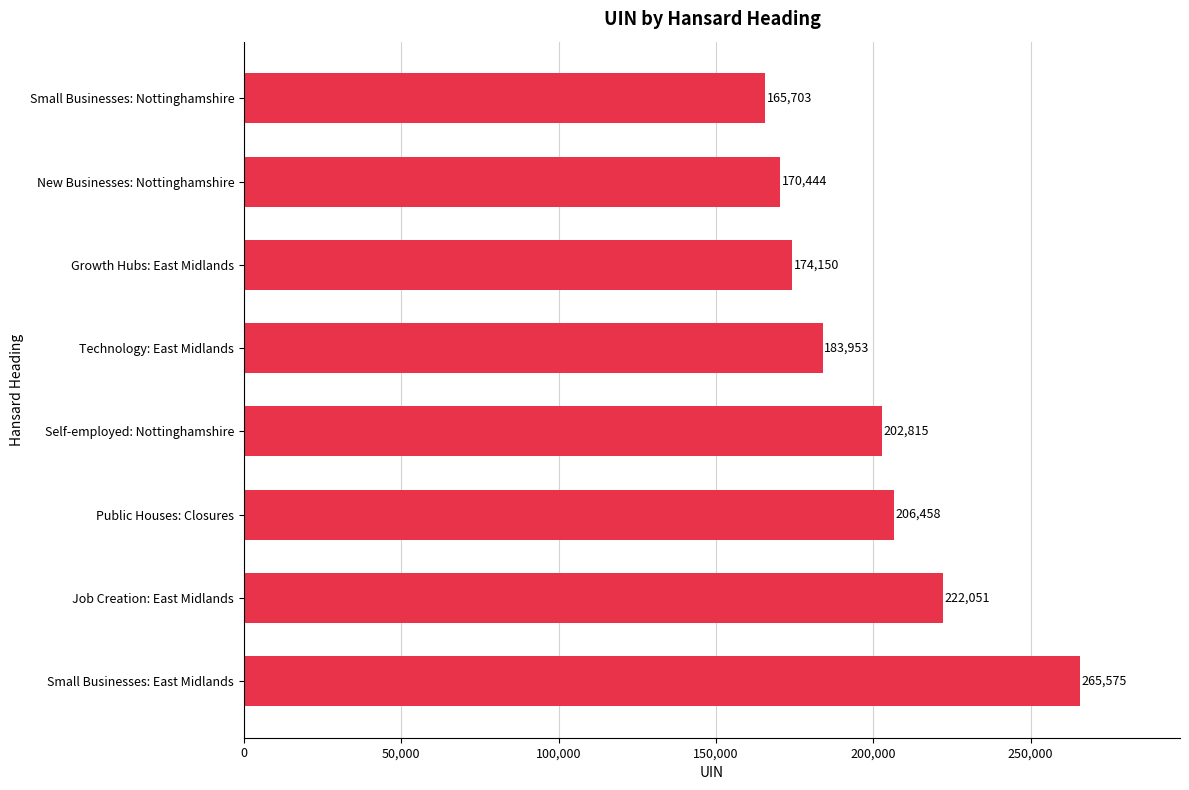

Are the bars grouped side by side (vs. stacked)?

No